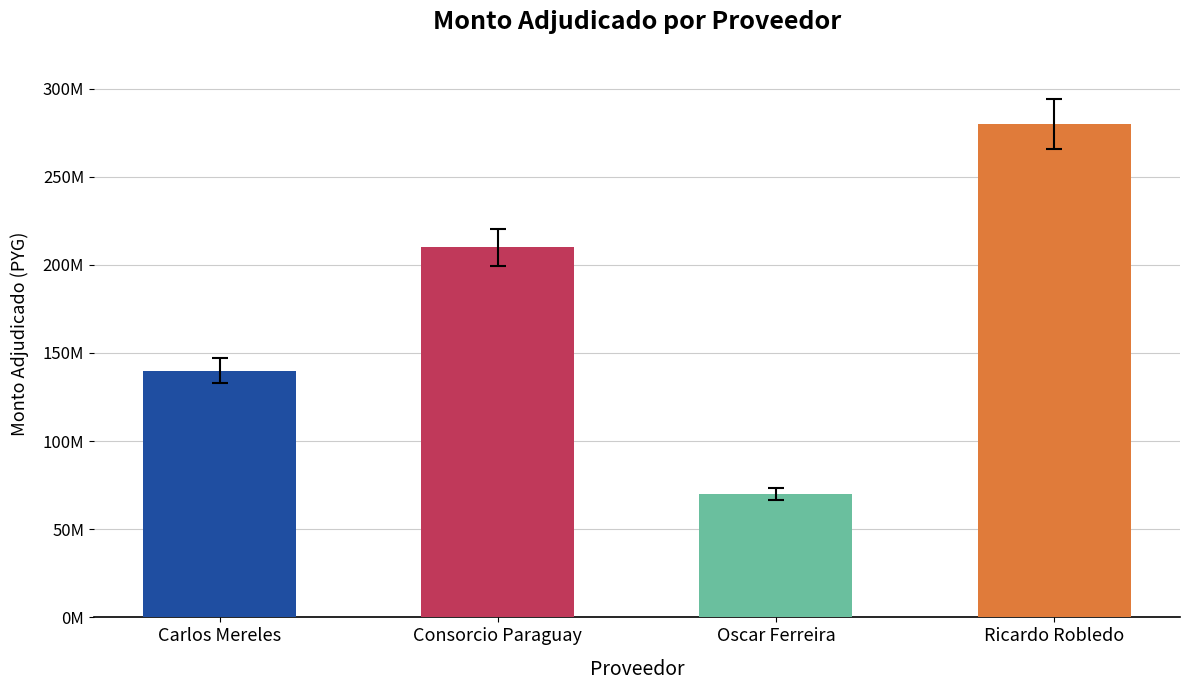

Rank the categories by value from lowest to highest.

Oscar Ferreira, Carlos Mereles, Consorcio Paraguay, Ricardo Robledo